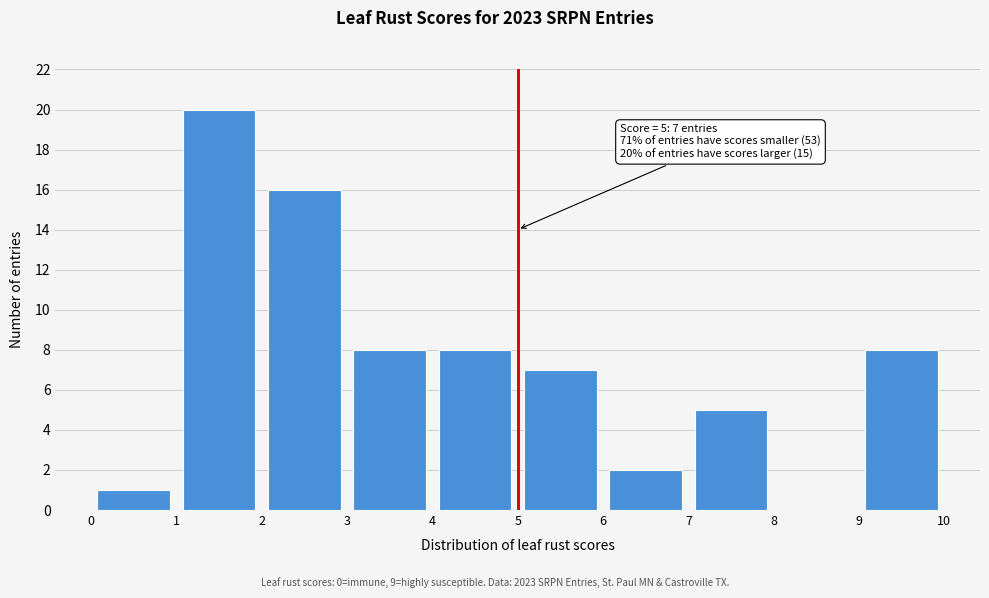

Which range on the x-axis has the tallest bar?

1 to 2